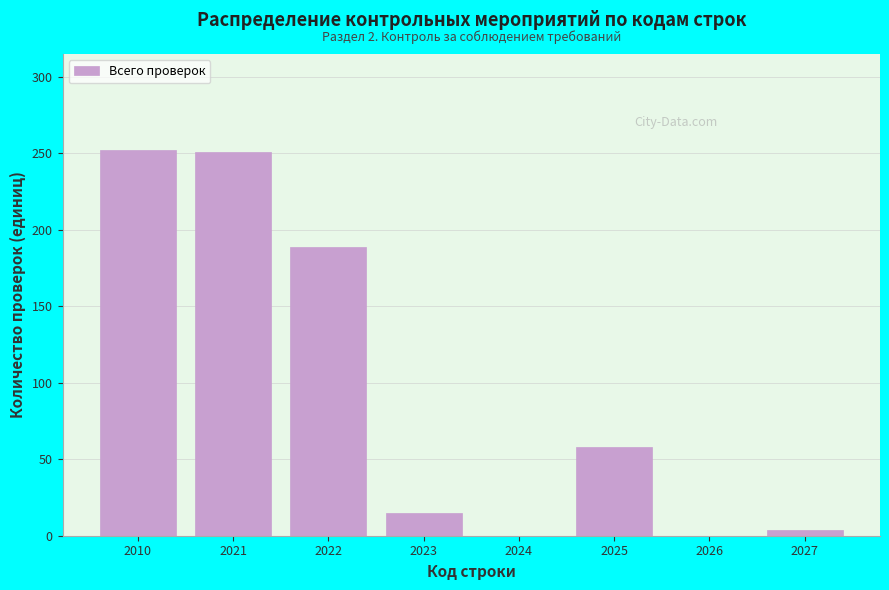

At which label is the value closest to 126?

2022